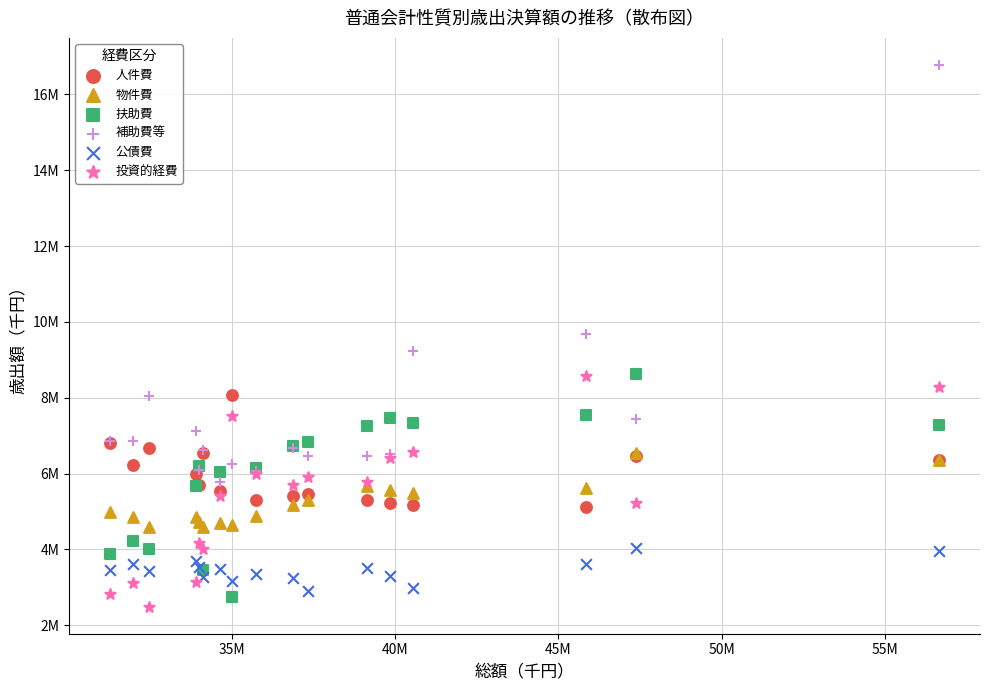

Which series contains the lowest Y value?

投資的経費